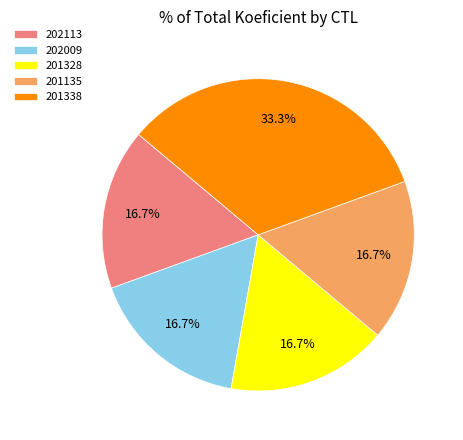

What is the largest slice in the pie chart?

201338